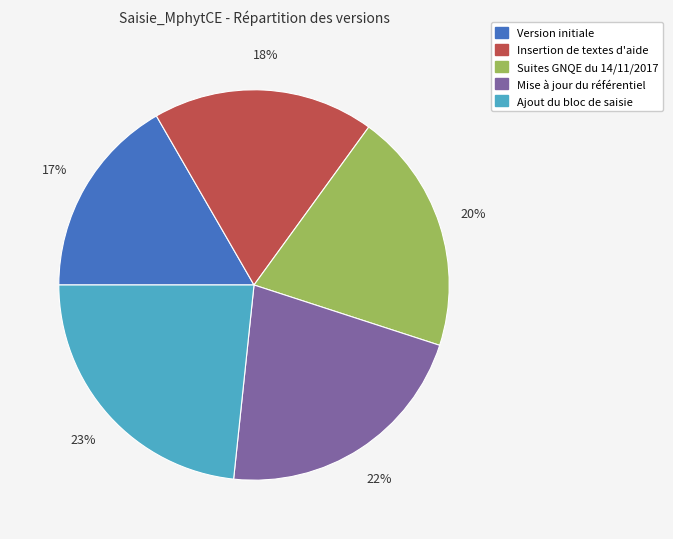

Does any single category account for the majority?

No